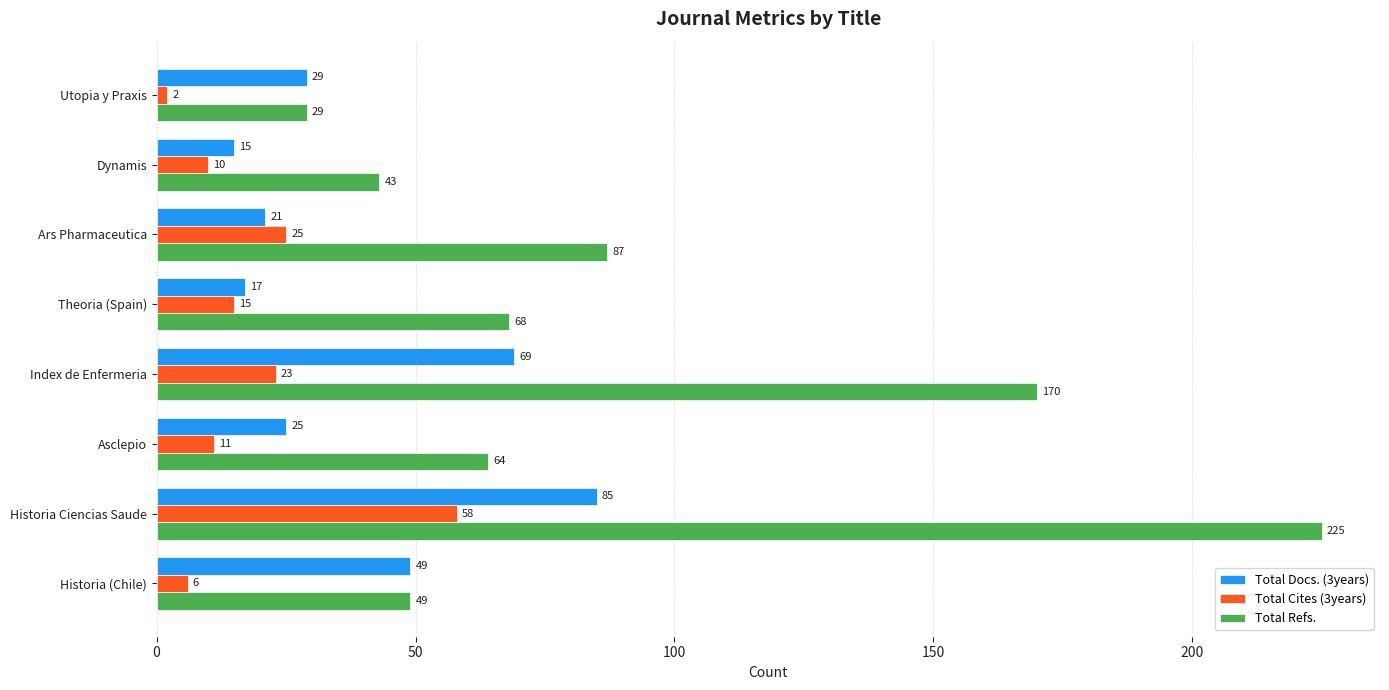

At which category is the sum across all series the highest?

Historia Ciencias Saude